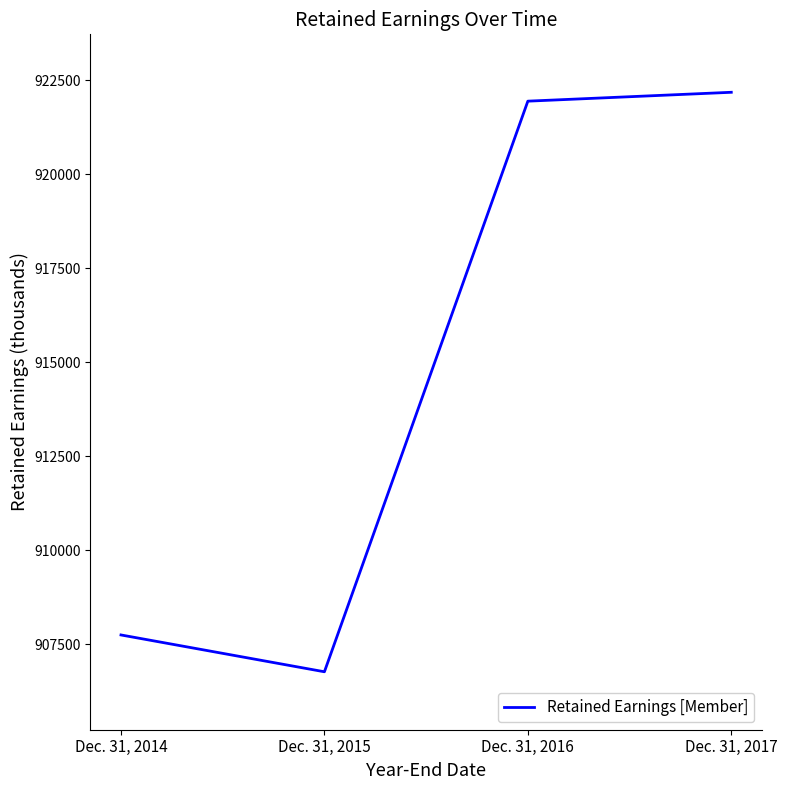

What is the minimum value shown in the chart?

906772